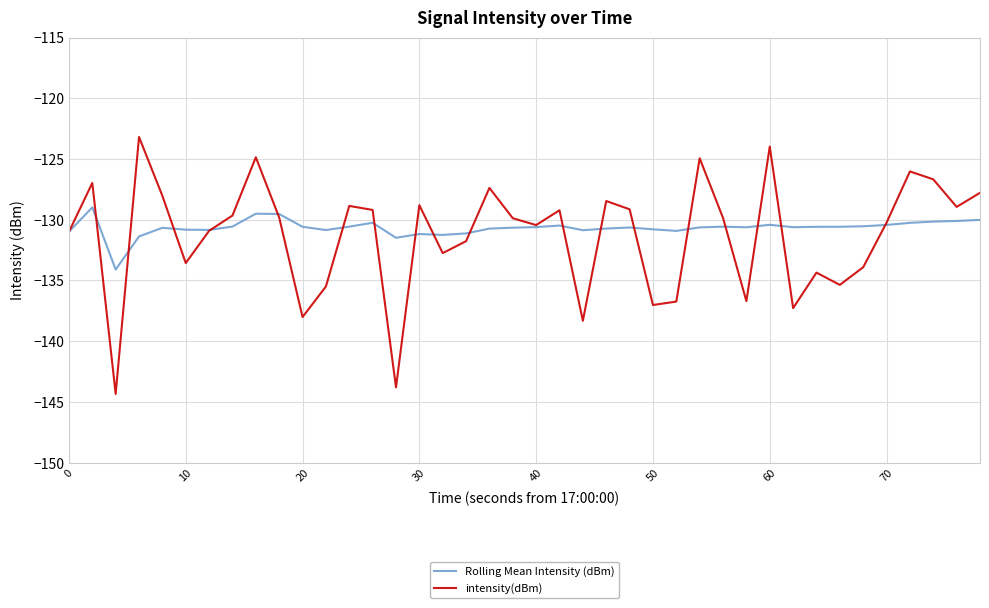

What is the highest value of the intensity(dBm) series?

-123.2